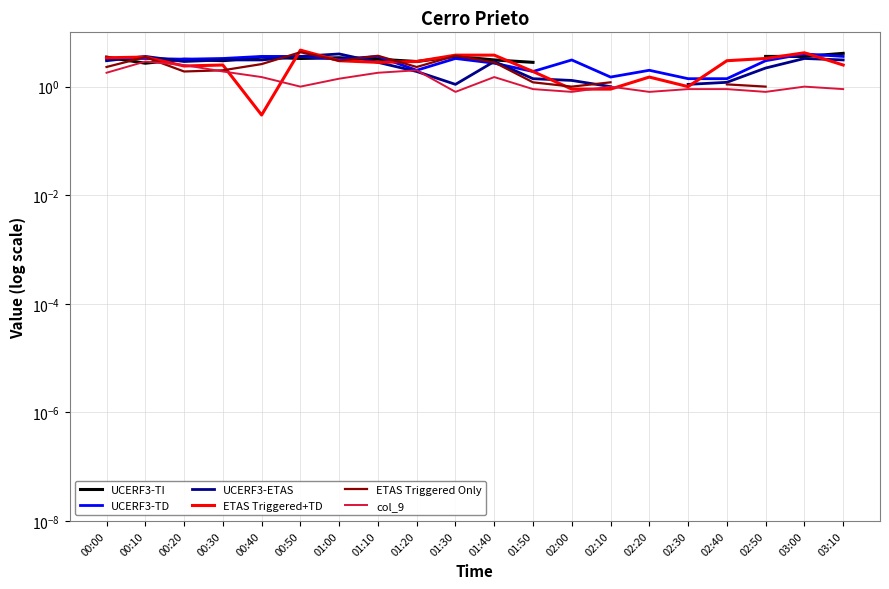

Count the number of categories in the chart.

20